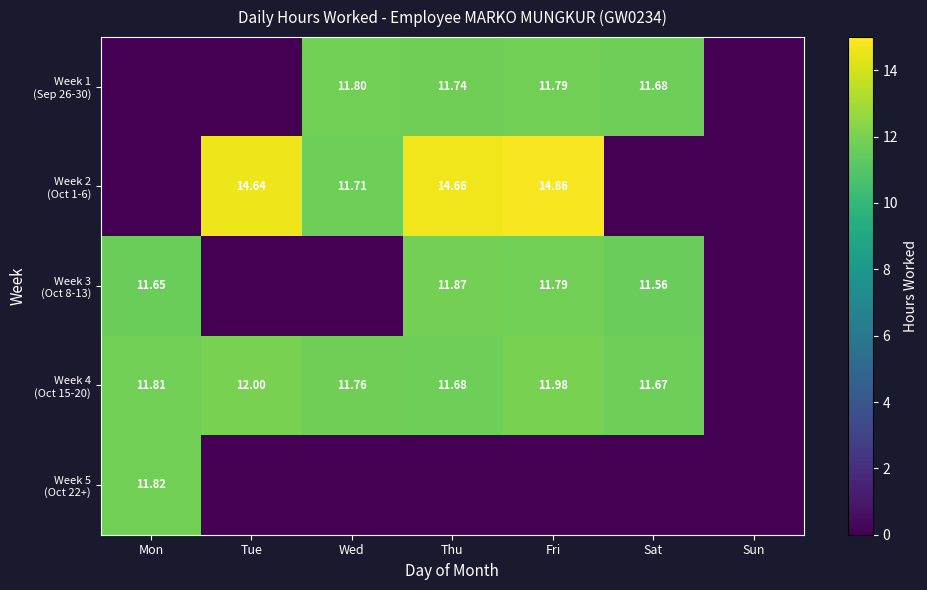

What is the sum of the Week 3 (Oct 8-13) values at Mon and Tue?

11.7